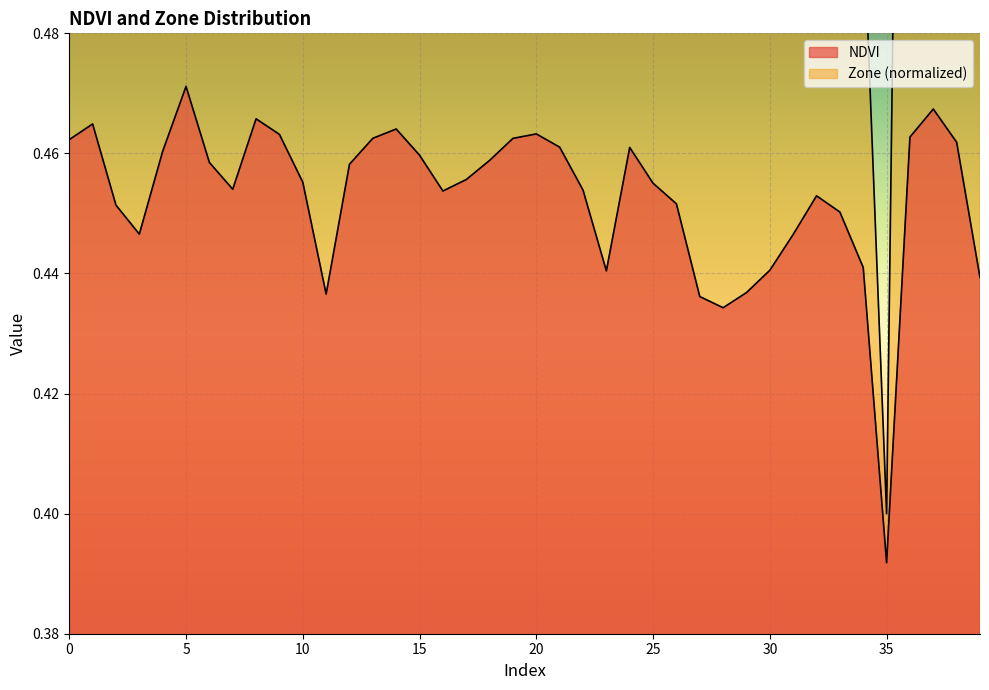

List the series in order of their overall mean, lowest first.

NDVI, Zone